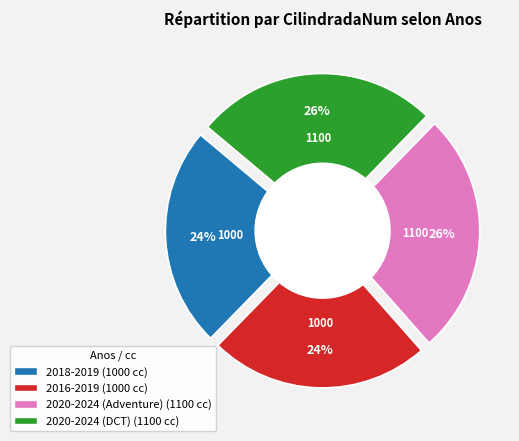

Which slice is the smallest?

2018-2019